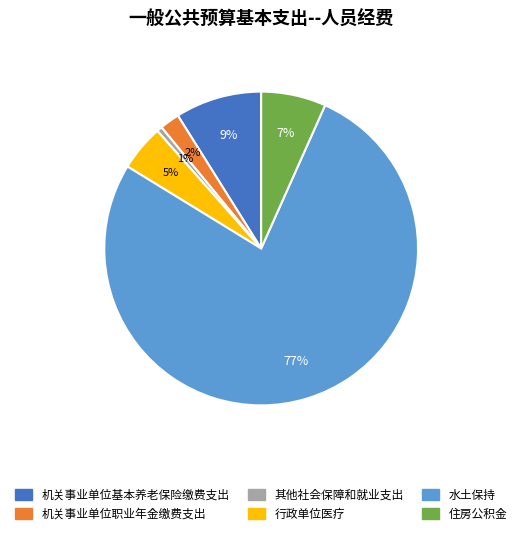

Rank the categories by value from lowest to highest.

其他社会保障和就业支出, 机关事业单位职业年金缴费支出, 行政单位医疗, 住房公积金, 机关事业单位基本养老保险缴费支出, 水土保持